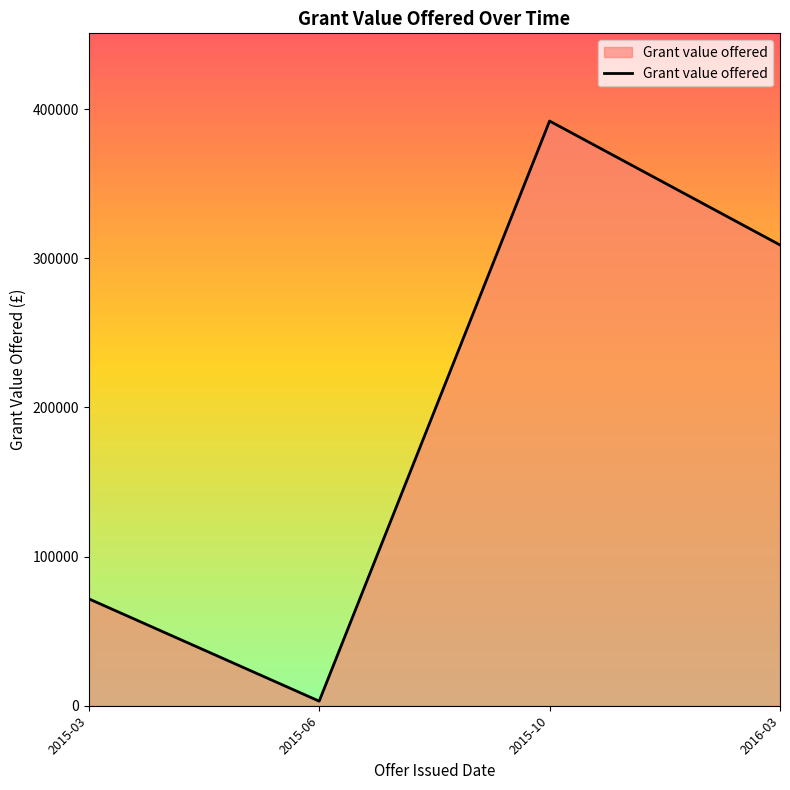

What is the sum of all values?

775810